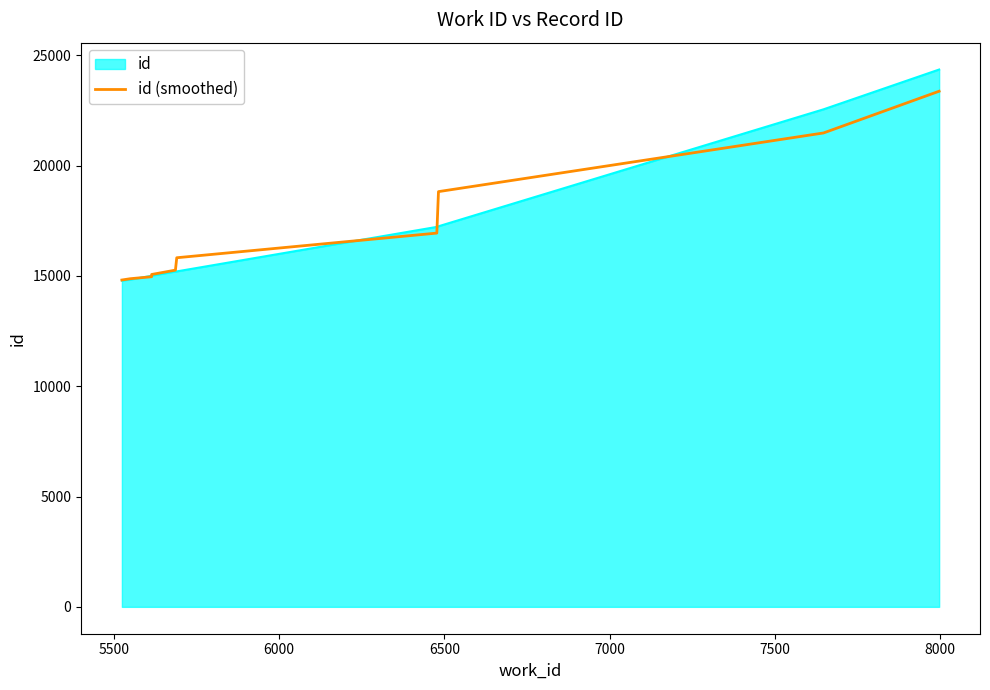

What is the average value?

17140